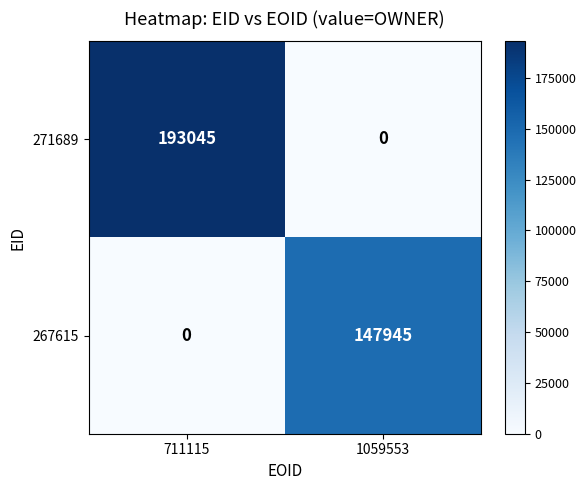

Which series has the largest range (max minus min)?

271689